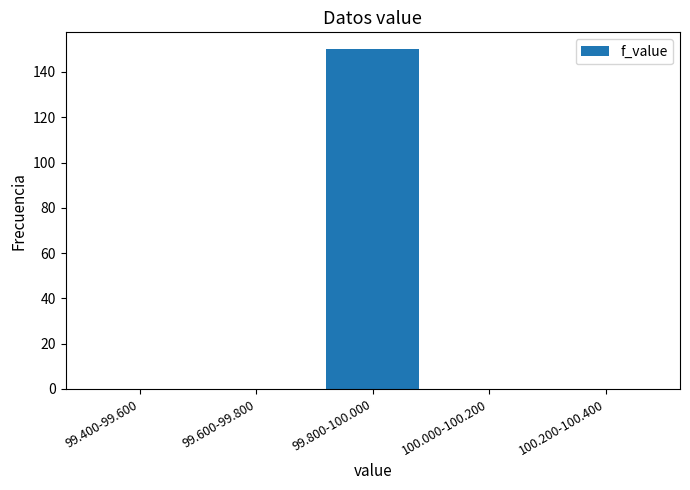

Reading left to right, transcribe all the data shown in this chart.

99.400-99.600=0	99.600-99.800=0	99.800-100.000=150	100.000-100.200=0	100.200-100.400=0